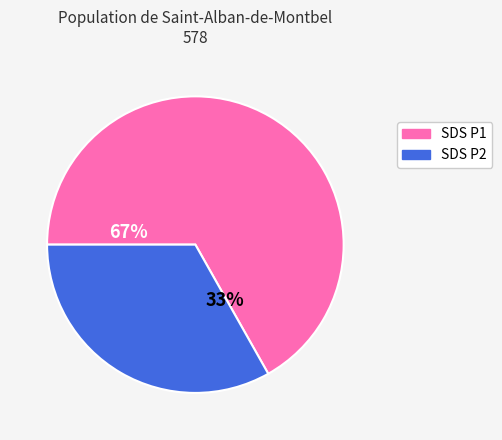

Is there any slice that represents more than half of the pie?

Yes